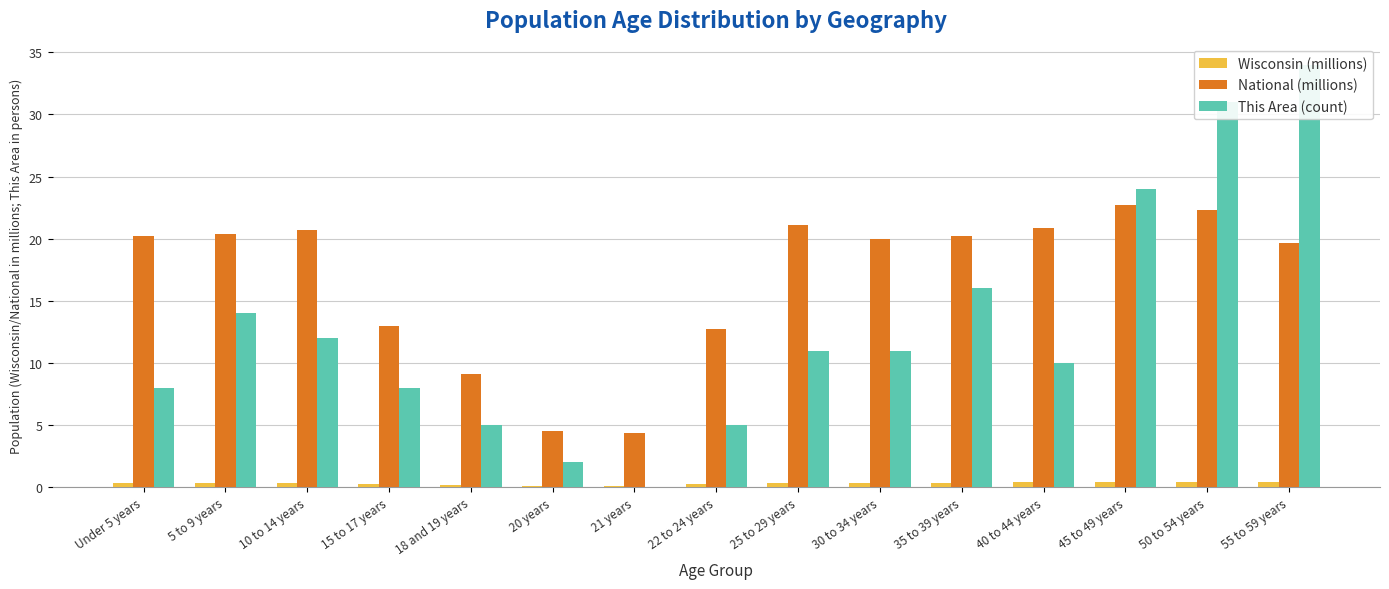

At which label is This Area (count) closest to 17?

35 to 39 years